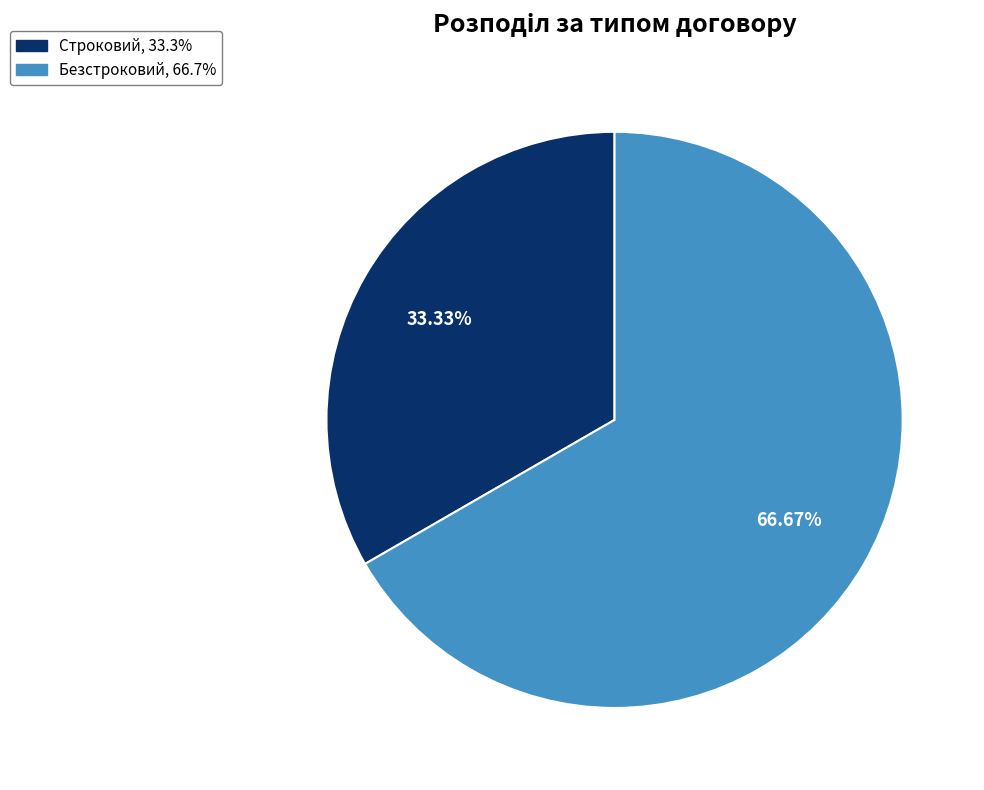

Which category has the biggest portion of the pie?

Безстроковий